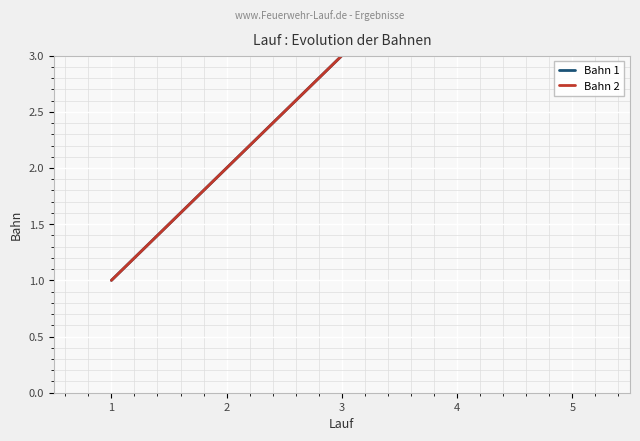

Between 2 and 5, which series saw the biggest shift?

Bahn 1